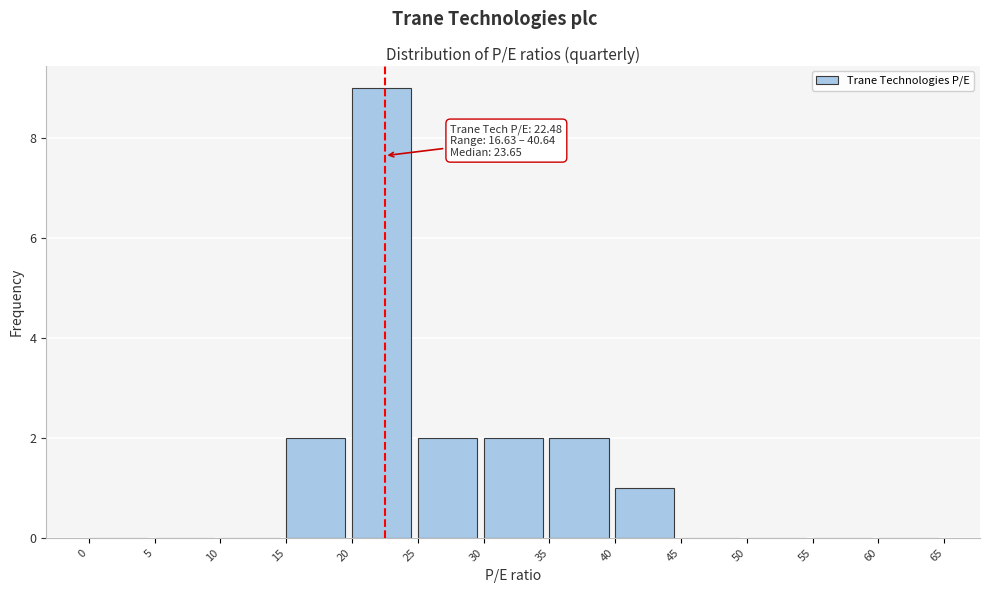

Over which range of the x-axis is the bar tallest?

20 to 25